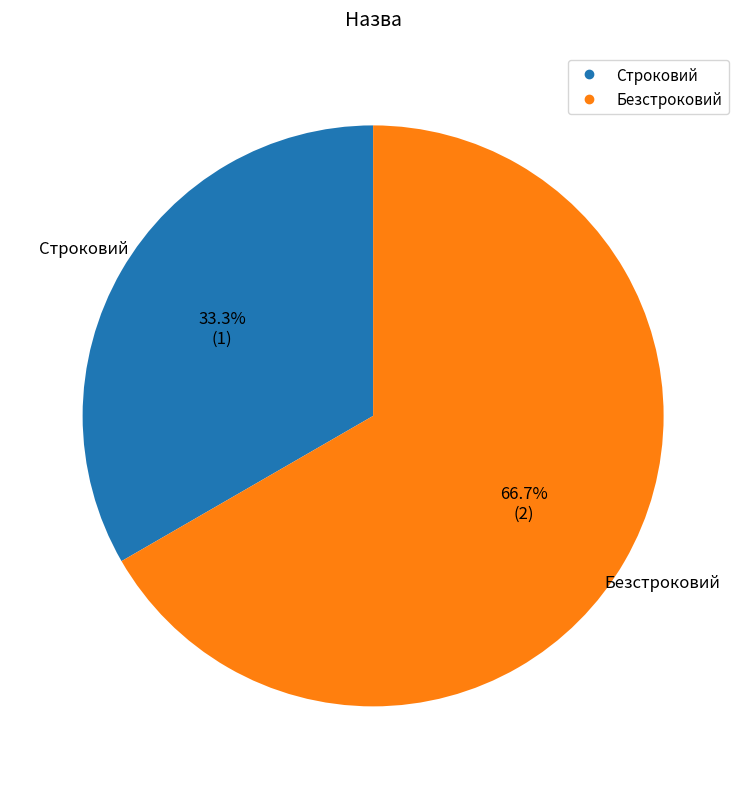

To the nearest percent, what portion does Строковий represent?

33%